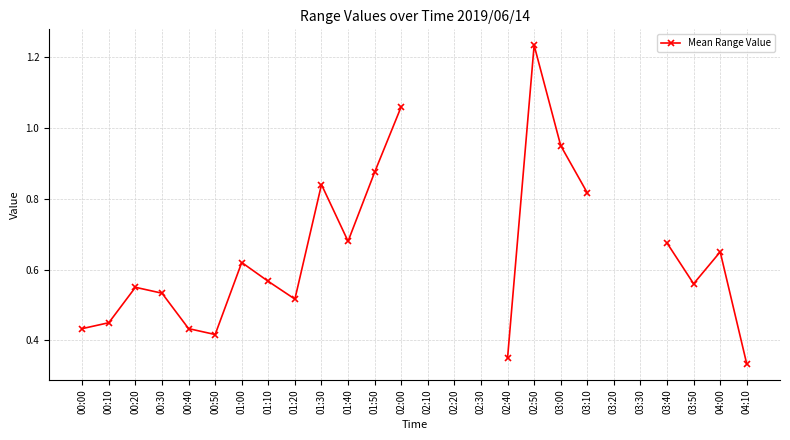

What is the difference between the maximum and minimum values?

0.9